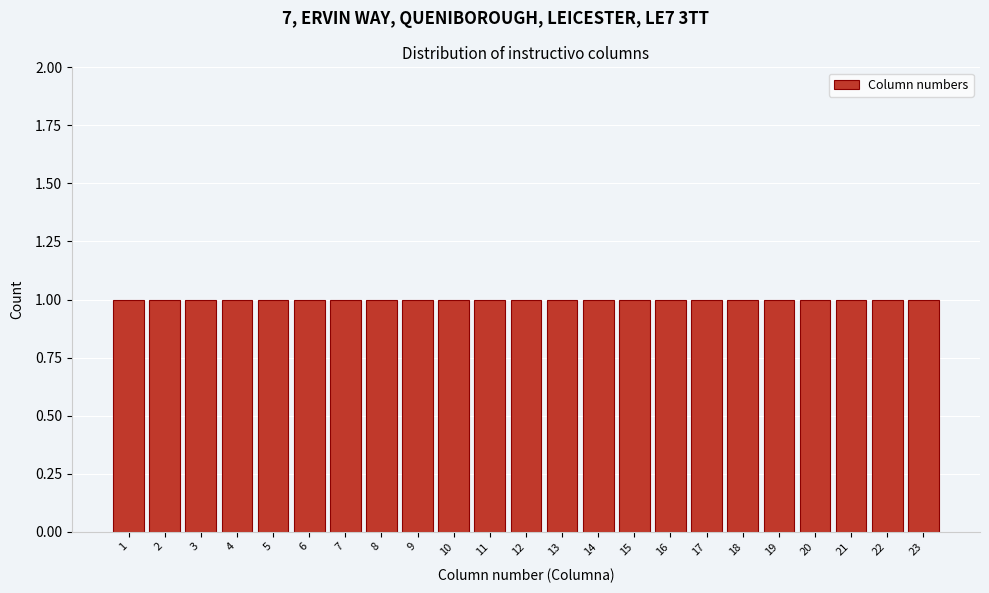

Reading left to right, list every bar in this chart as the range it spans on the x-axis followed by its height. The values are not printed on the chart, so give them approximately, as read against the axis.

0.5 to 1.5: 1
1.5 to 2.5: 1
2.5 to 3.5: 1
3.5 to 4.5: 1
4.5 to 5.5: 1
5.5 to 6.5: 1
6.5 to 7.5: 1
7.5 to 8.5: 1
8.5 to 9.5: 1
9.5 to 10.5: 1
10.5 to 11.5: 1
11.5 to 12.5: 1
12.5 to 13.5: 1
13.5 to 14.5: 1
14.5 to 15.5: 1
15.5 to 16.5: 1
16.5 to 17.5: 1
17.5 to 18.5: 1
18.5 to 19.5: 1
19.5 to 20.5: 1
20.5 to 21.5: 1
21.5 to 22.5: 1
22.5 to 23.5: 1